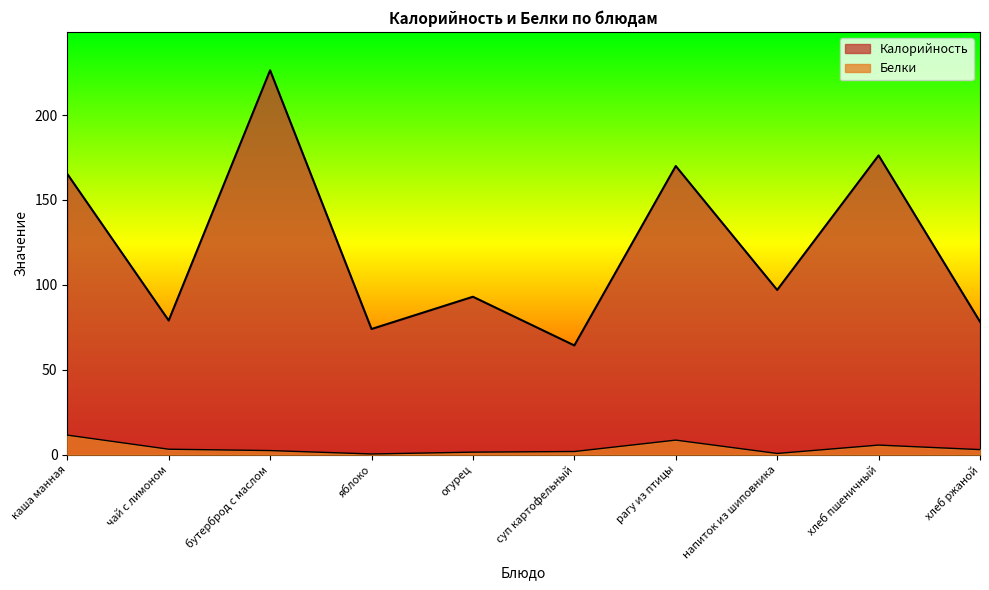

Where is the first local minimum for Калорийность?

чай с лимоном